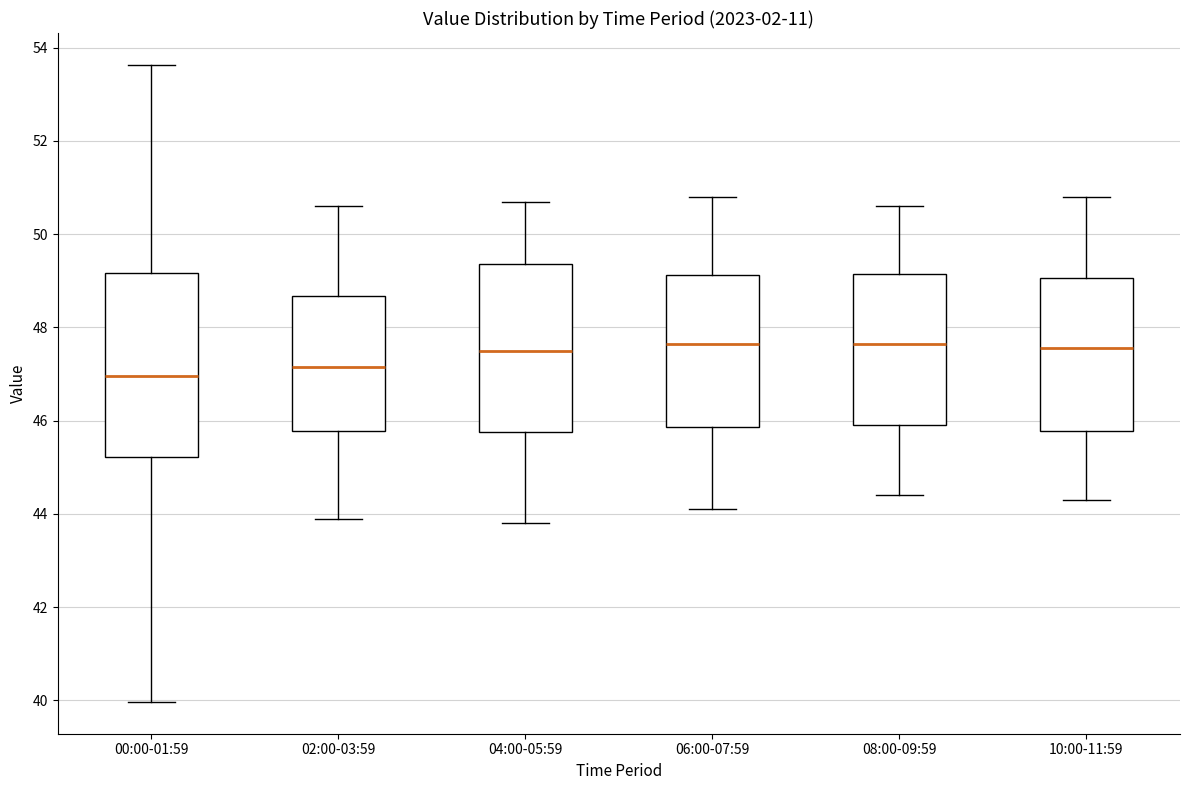

Where does the lower whisker of the box for 06:00-07:59 end on the y-axis? The values are not printed on the chart, so give them approximately, as read against the axis.

44.2